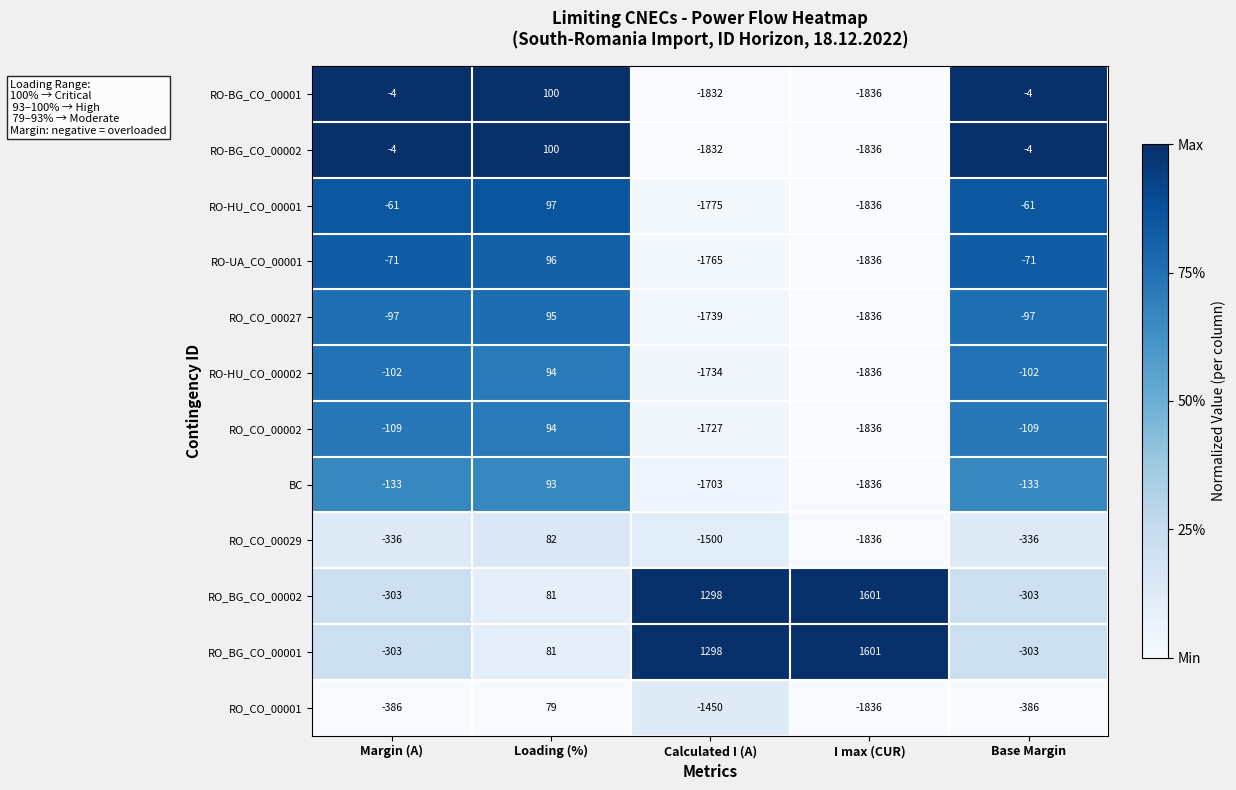

What is the sum of the RO_CO_00001 values at Base Margin and Margin (A)?

-772